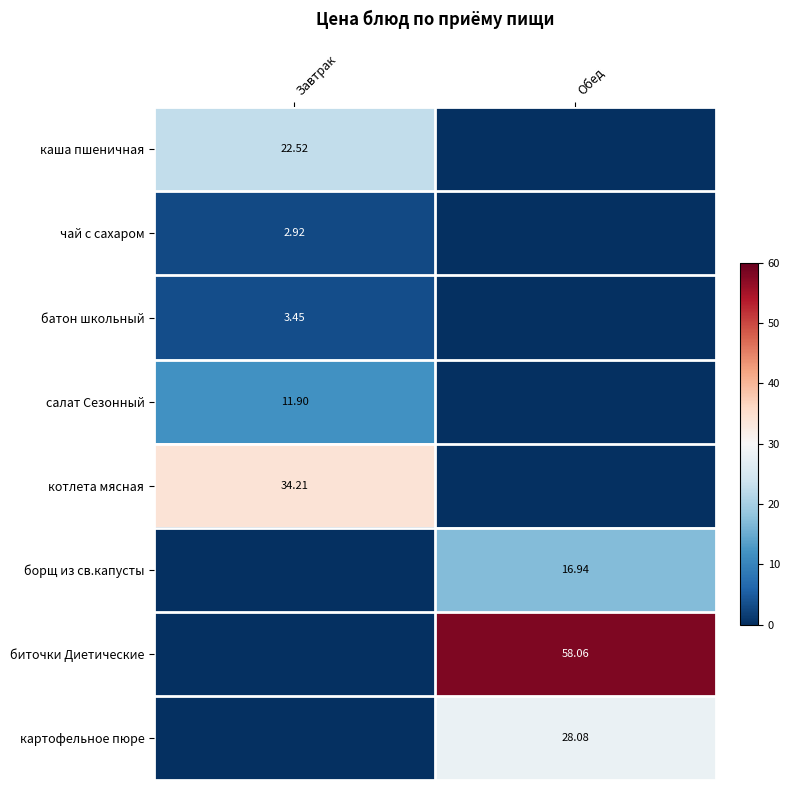

At which category is the sum across all series the highest?

Обед